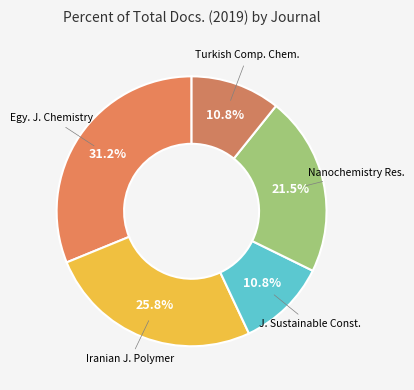

Count the number of slices in the pie.

5